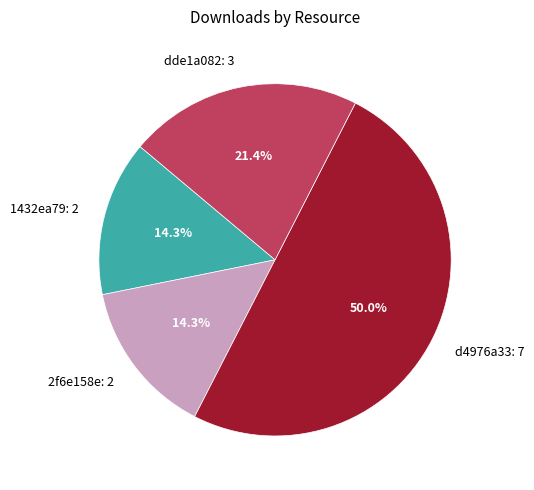

Is 1432ea79: 2 the majority of the pie?

No